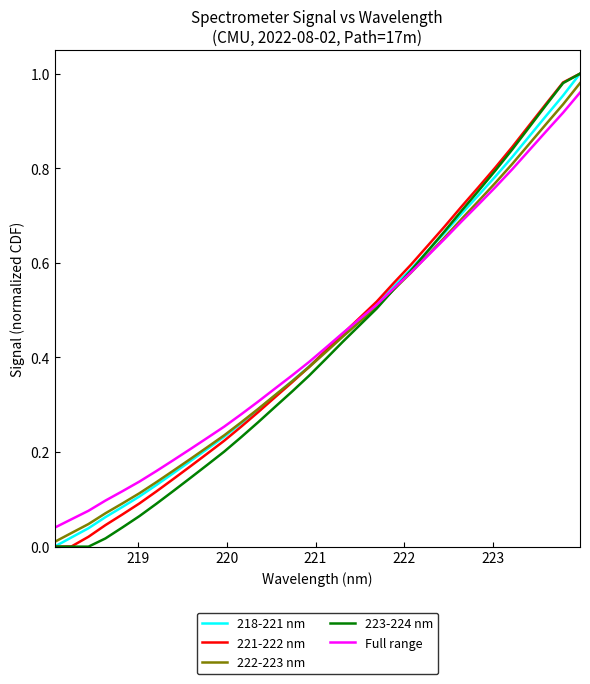

Is this an area chart (filled region under the line)?

No